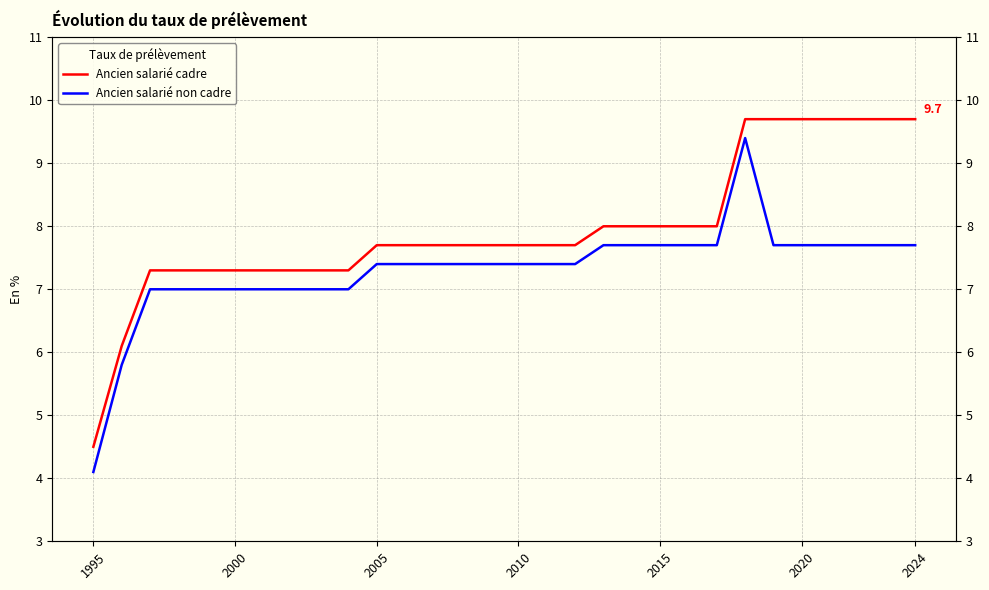

True or false: Ancien salarié non cadre and Ancien salarié cadre intersect in this chart.

False